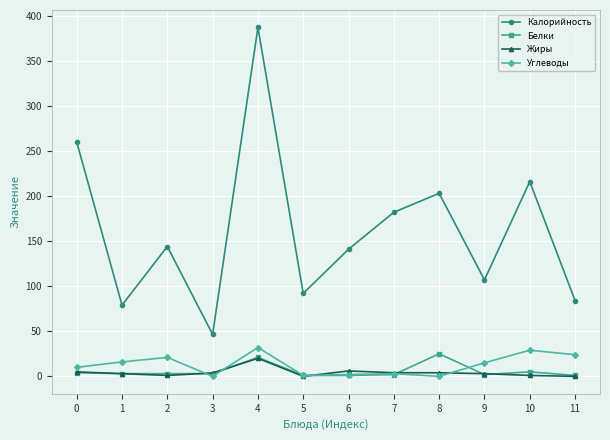

Which series changed the most between 3 and 5?

Калорийность